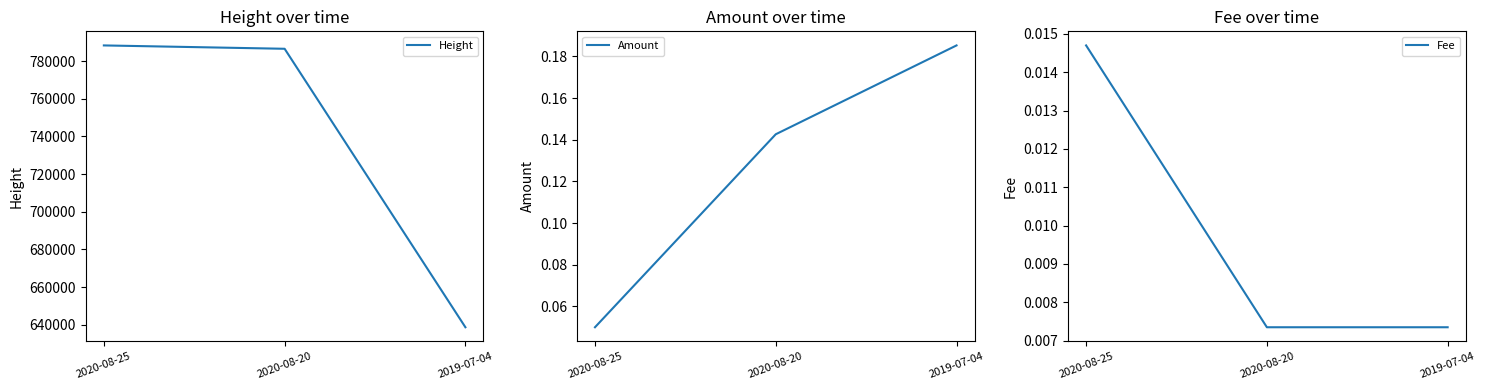

True or false: Fee has a value of 0.0 at 2019-07-04.

False